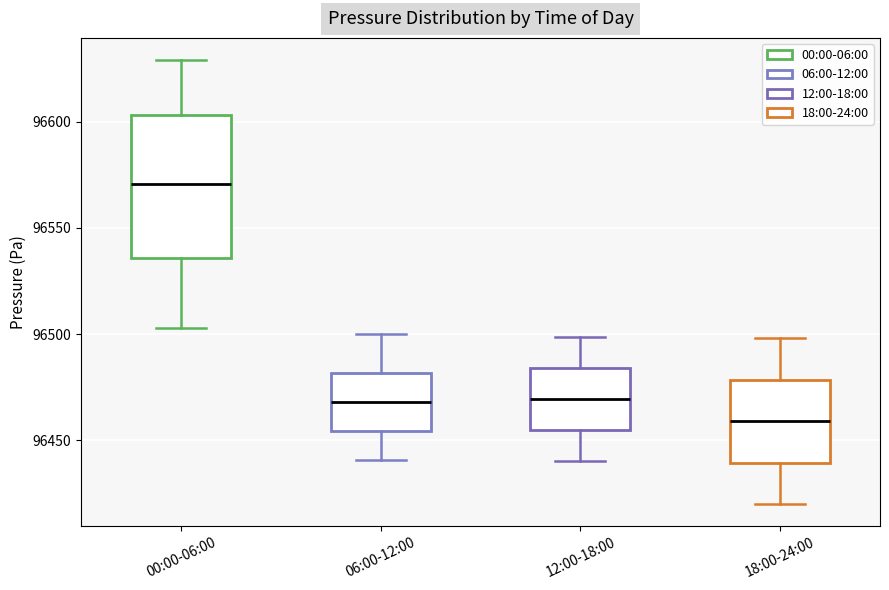

Reading left to right, transcribe this box plot: for each box, give where its median line is, the range the box spans, and where its two whiskers end, as read against the y-axis. The values are not printed on the chart, so give them approximately, as read against the axis.

00:00-06:00: median 96570, box 96535 to 96605, whiskers 96505 to 96630
06:00-12:00: median 96470, box 96455 to 96480, whiskers 96440 to 96500
12:00-18:00: median 96470, box 96455 to 96485, whiskers 96440 to 96500
18:00-24:00: median 96460, box 96440 to 96480, whiskers 96420 to 96500